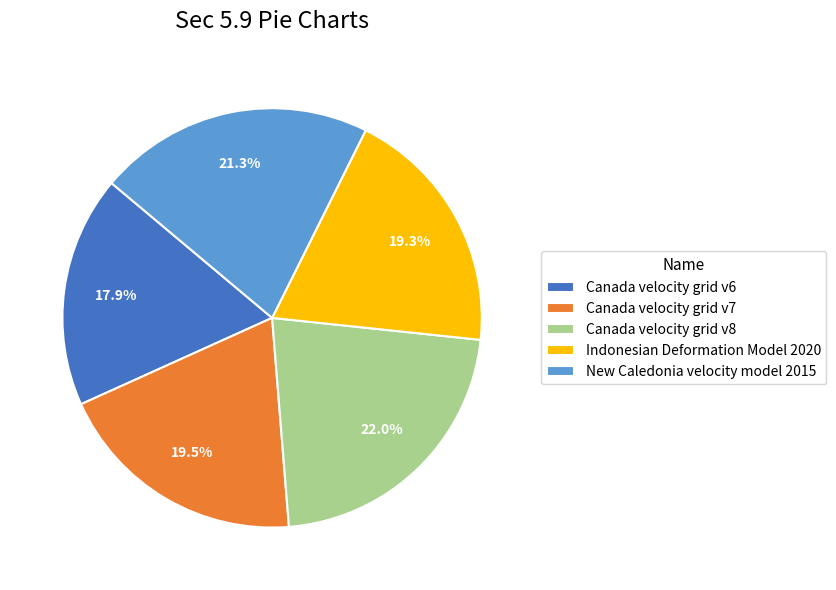

Is there a majority slice in this chart?

No